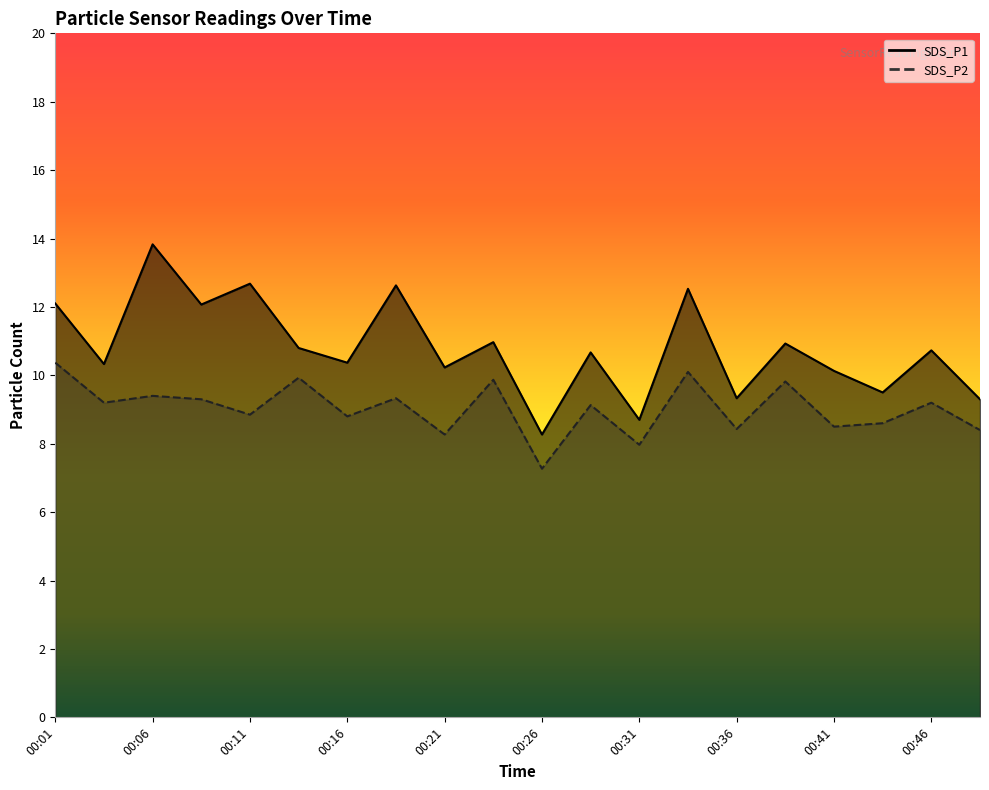

Reading left to right, transcribe all the data shown in this chart.

SDS_P1: 00:01=12.1	00:03=10.3	00:06=13.8	00:08=12.1	00:11=12.7	00:13=10.8	00:16=10.4	00:18=12.6	00:21=10.2	00:23=11.0	00:26=8.3	00:28=10.7	00:31=8.7	00:33=12.5	00:36=9.3	00:38=10.9	00:41=10.1	00:43=9.5	00:46=10.7	00:48=9.3
SDS_P2: 00:01=10.4	00:03=9.2	00:06=9.4	00:08=9.3	00:11=8.8	00:13=9.9	00:16=8.8	00:18=9.3	00:21=8.3	00:23=9.9	00:26=7.3	00:28=9.1	00:31=8.0	00:33=10.1	00:36=8.4	00:38=9.8	00:41=8.5	00:43=8.6	00:46=9.2	00:48=8.4